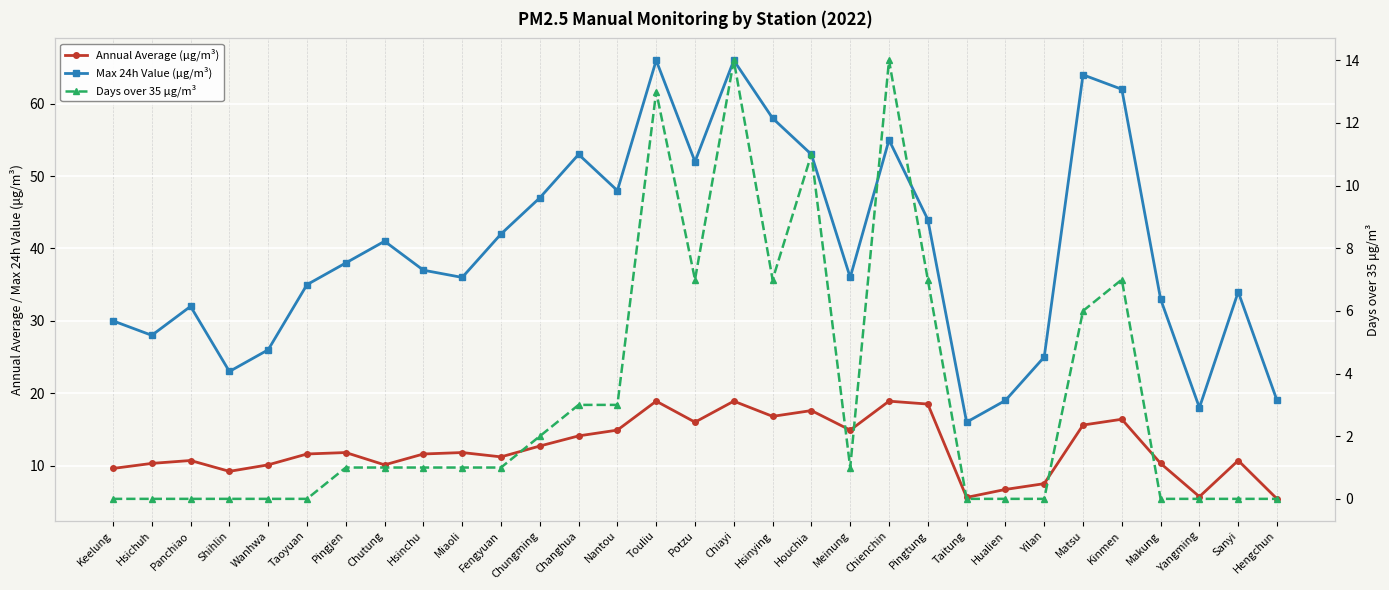

How many lines are shown in the chart?

3